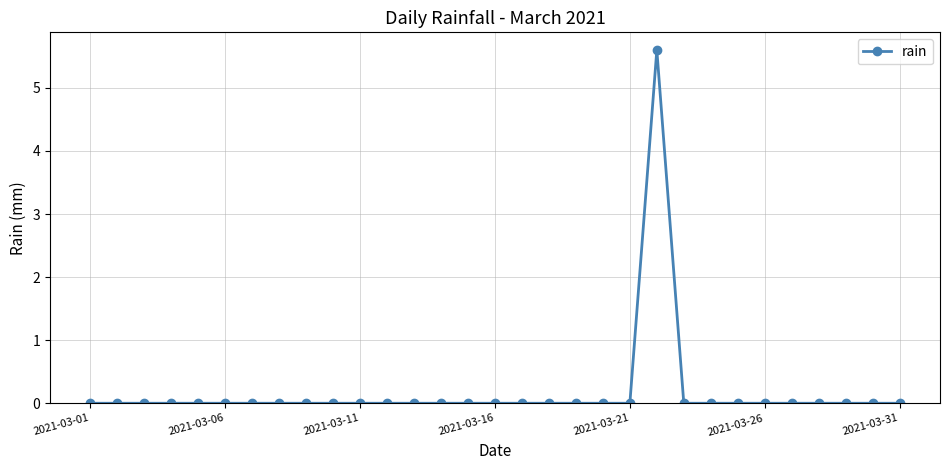

What is the difference between the maximum and minimum values?

5.6